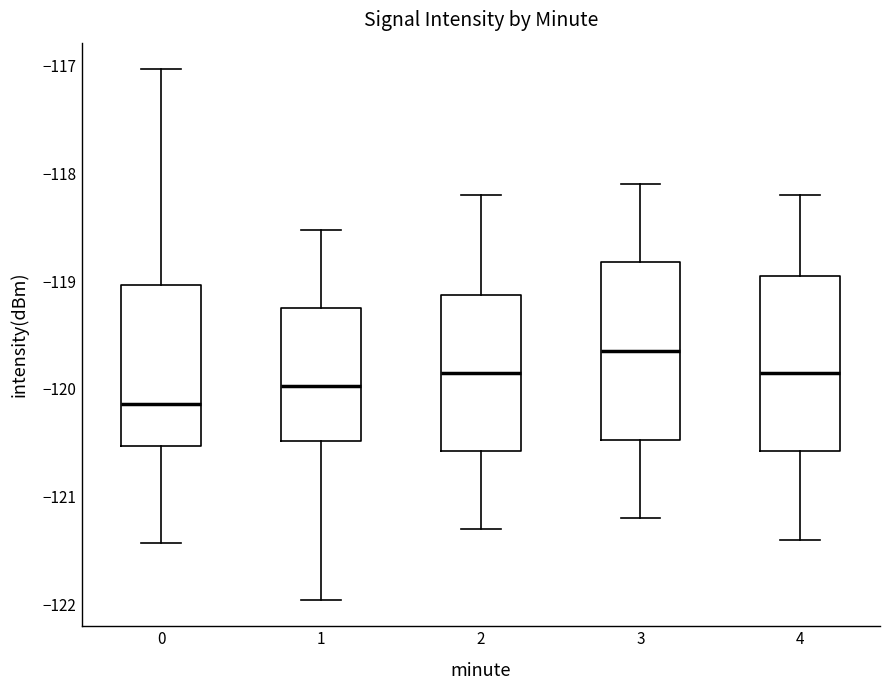

Reading left to right, read every box against the y-axis: the position of its median line, the range the box covers, and the ends of its whiskers. The values are not printed on the chart, so give them approximately, as read against the axis.

0: median -120.1, box -120.5 to -119.0, whiskers -121.4 to -117.0
1: median -120.0, box -120.5 to -119.3, whiskers -122.0 to -118.5
2: median -119.8, box -120.6 to -119.1, whiskers -121.3 to -118.2
3: median -119.6, box -120.5 to -118.8, whiskers -121.2 to -118.1
4: median -119.8, box -120.6 to -118.9, whiskers -121.4 to -118.2